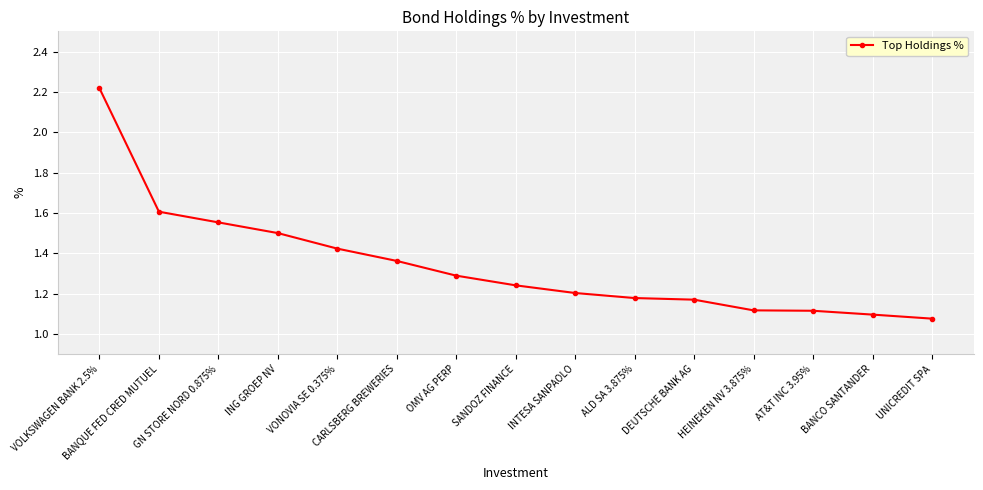

What is the value of the 7th point from the left?

1.3